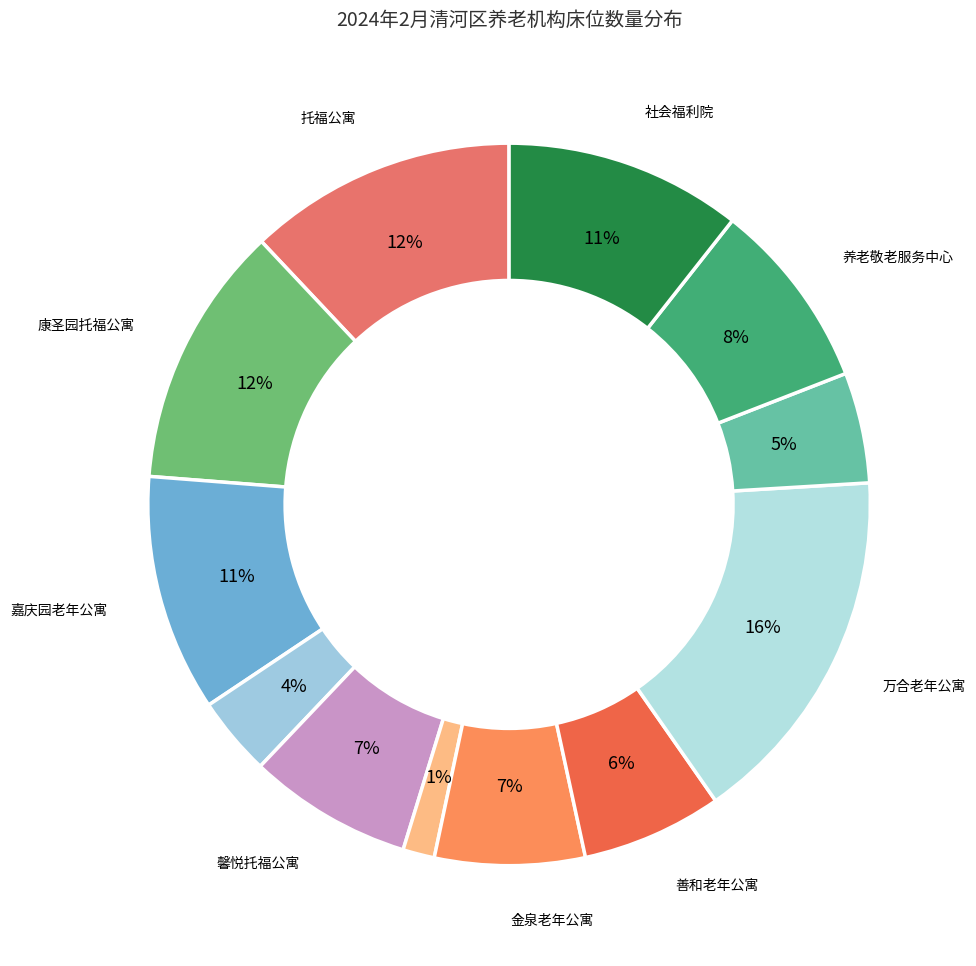

How many segments does this pie chart have?

12